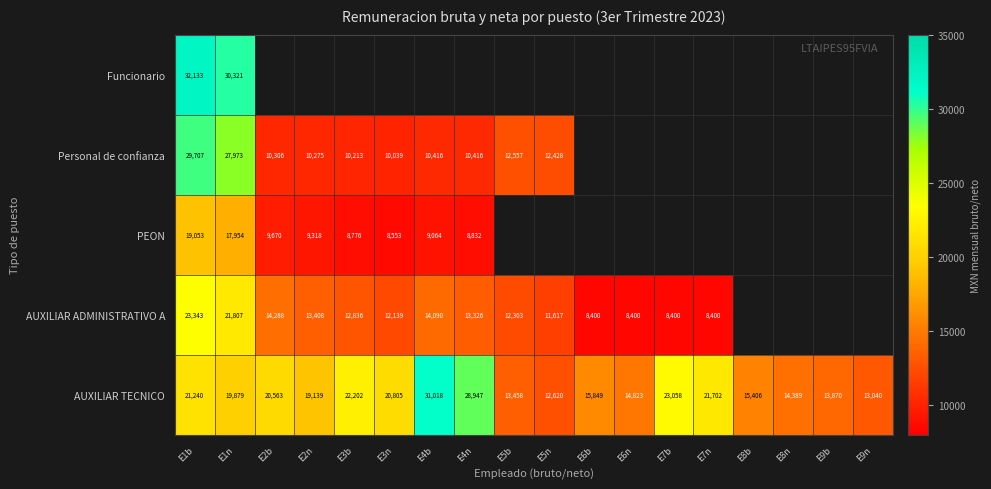

The Personal de confianza series shows 10039.0 at E3n. True or false?

True